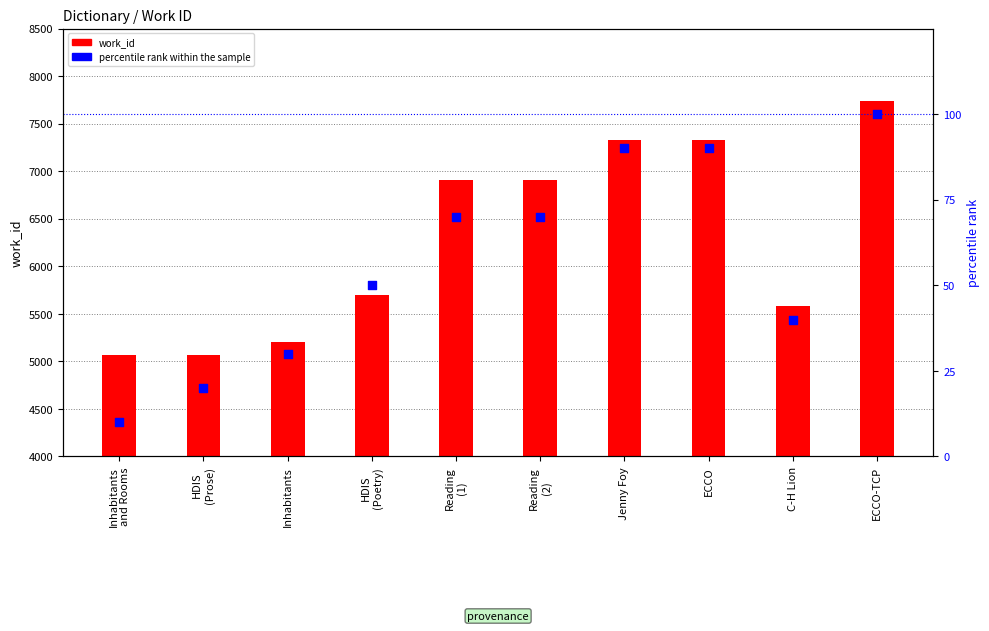

Which series has the largest Y range (max minus min)?

work_id